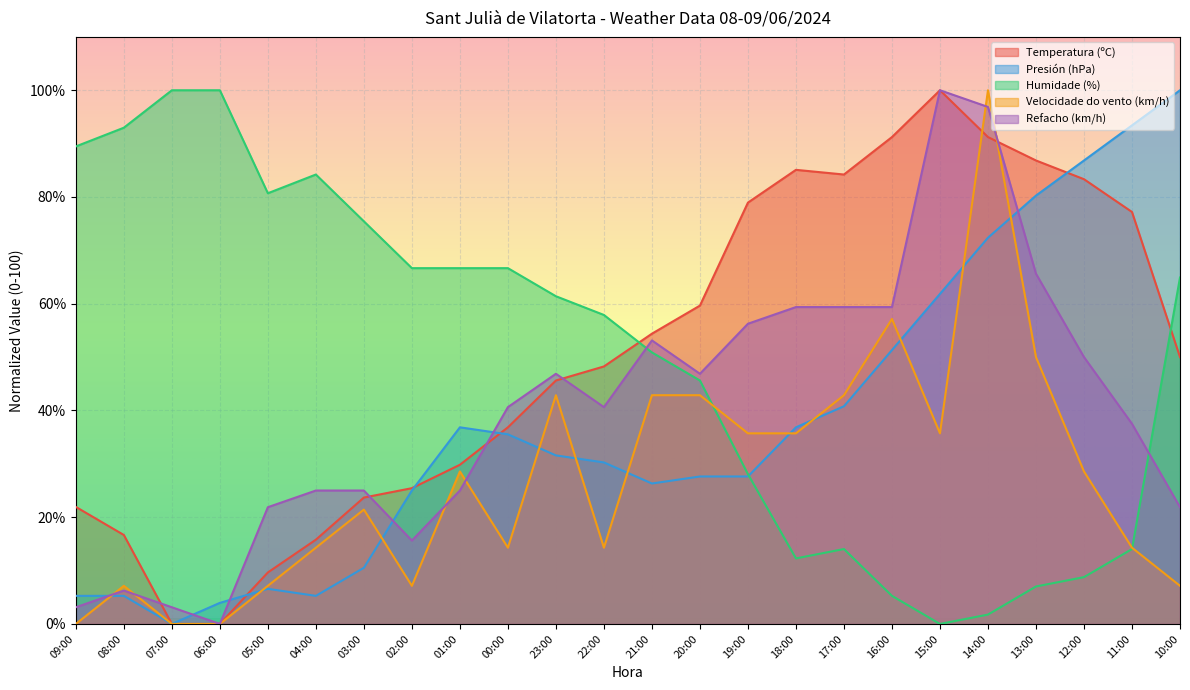

At how many categories does at least one series exceed 62?

20